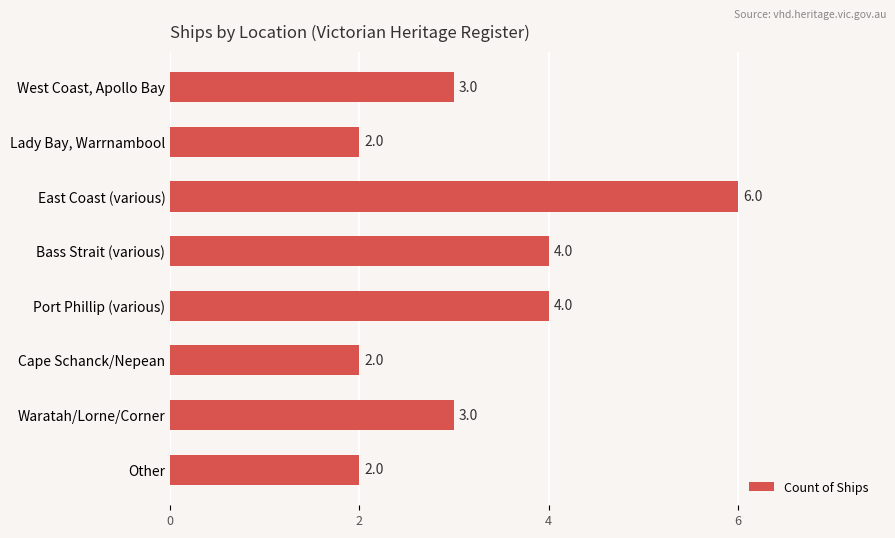

Count the number of categories in the chart.

8